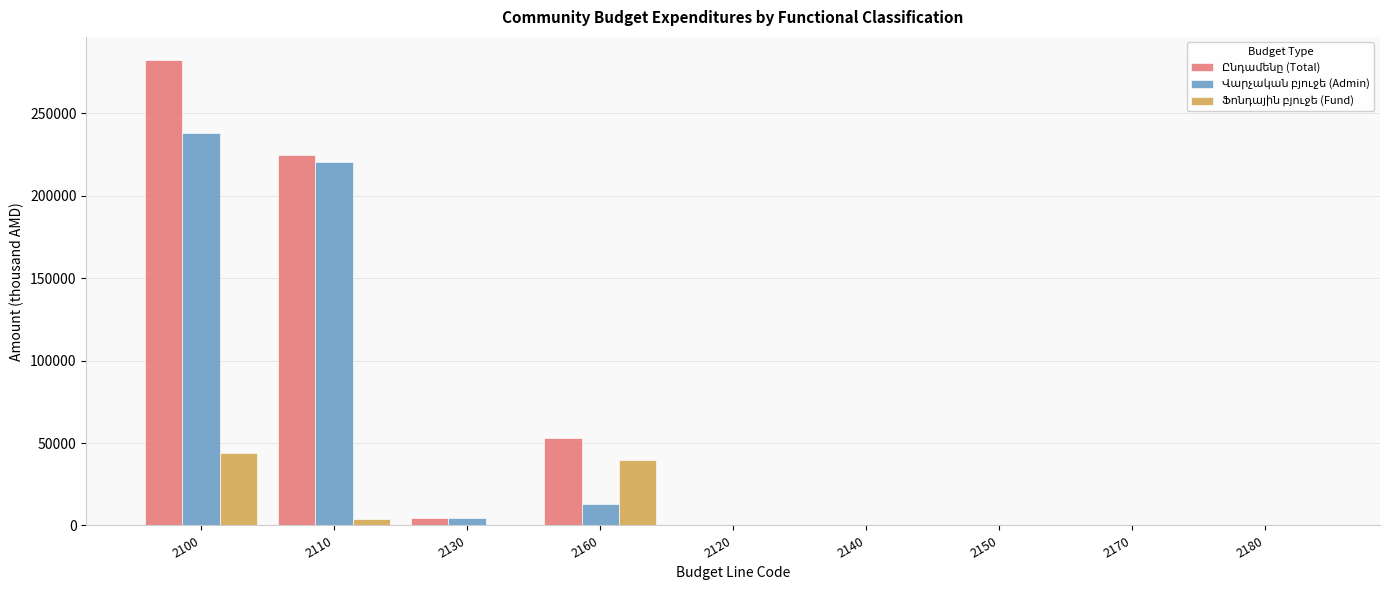

What is the maximum value shown in the chart?

282352